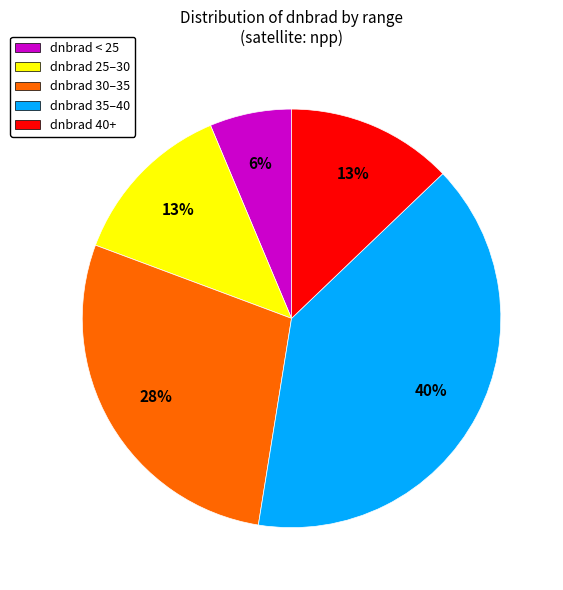

To the nearest percent, what is the difference between the dnbrad 25–30 and dnbrad 30–35 slice percentages?

15%